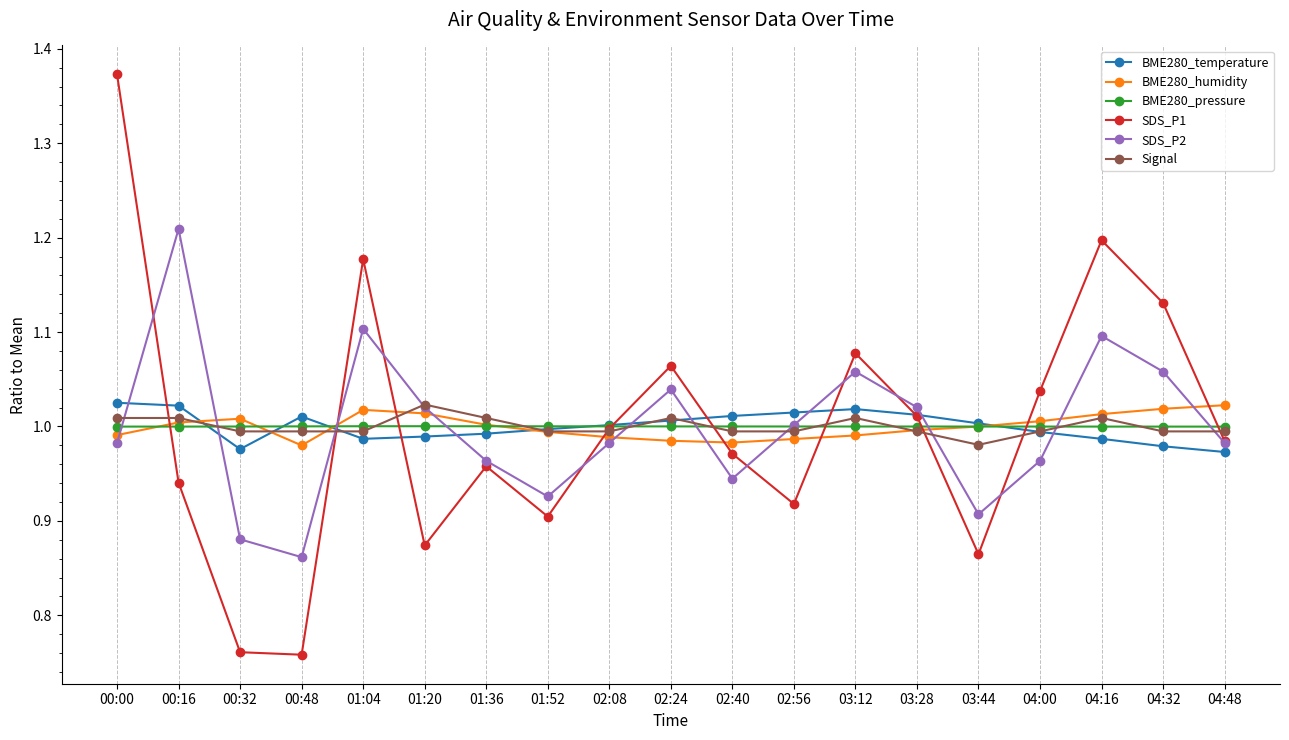

Count the number of data series in this chart.

6